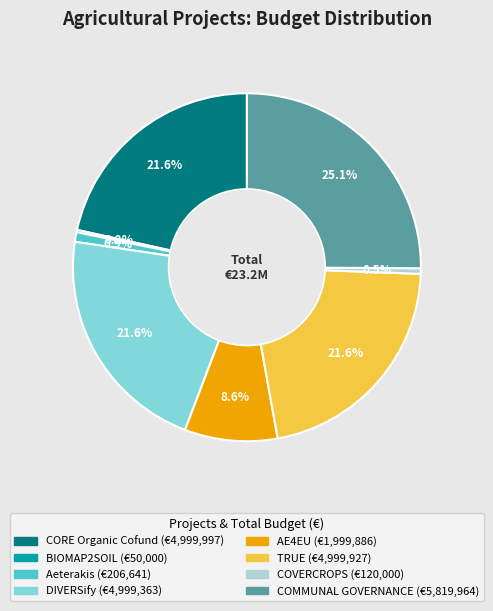

Approximately how many times larger is the value at TRUE compared to DIVERSify?

1.0